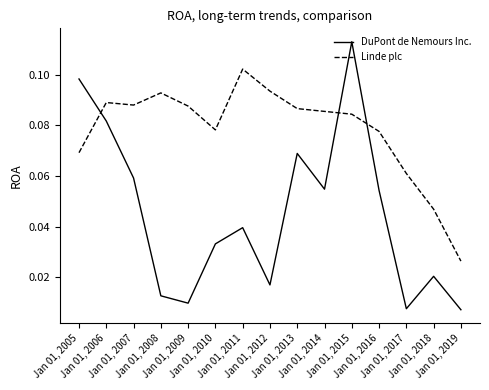

Rank the series by their maximum value, from lowest to highest.

Linde plc, DuPont de Nemours Inc.